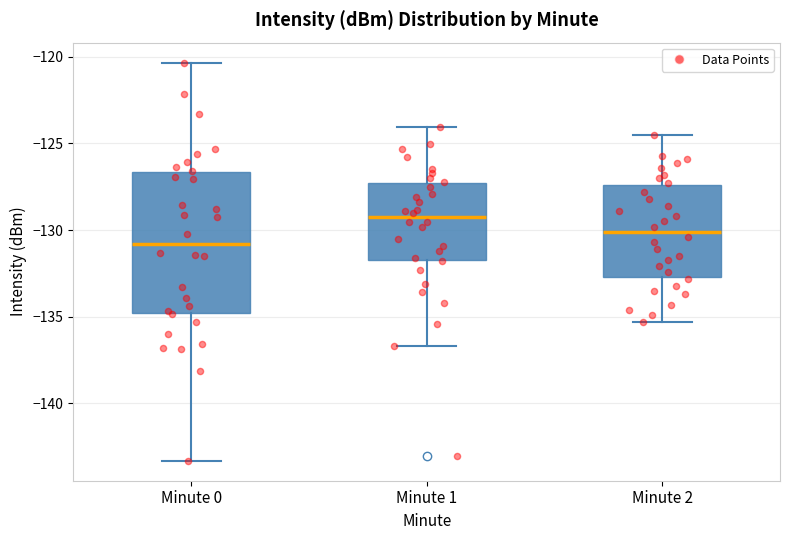

Which box's median line is the highest?

Minute 1